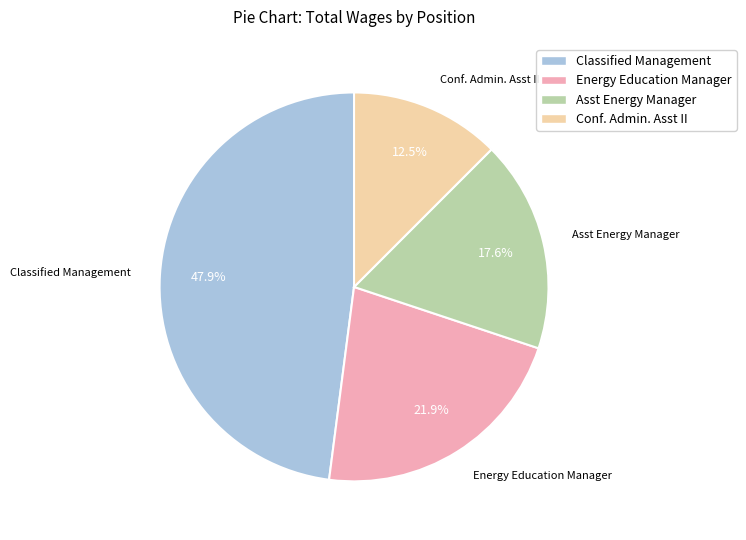

To the nearest percent, what is the average slice percentage?

25%